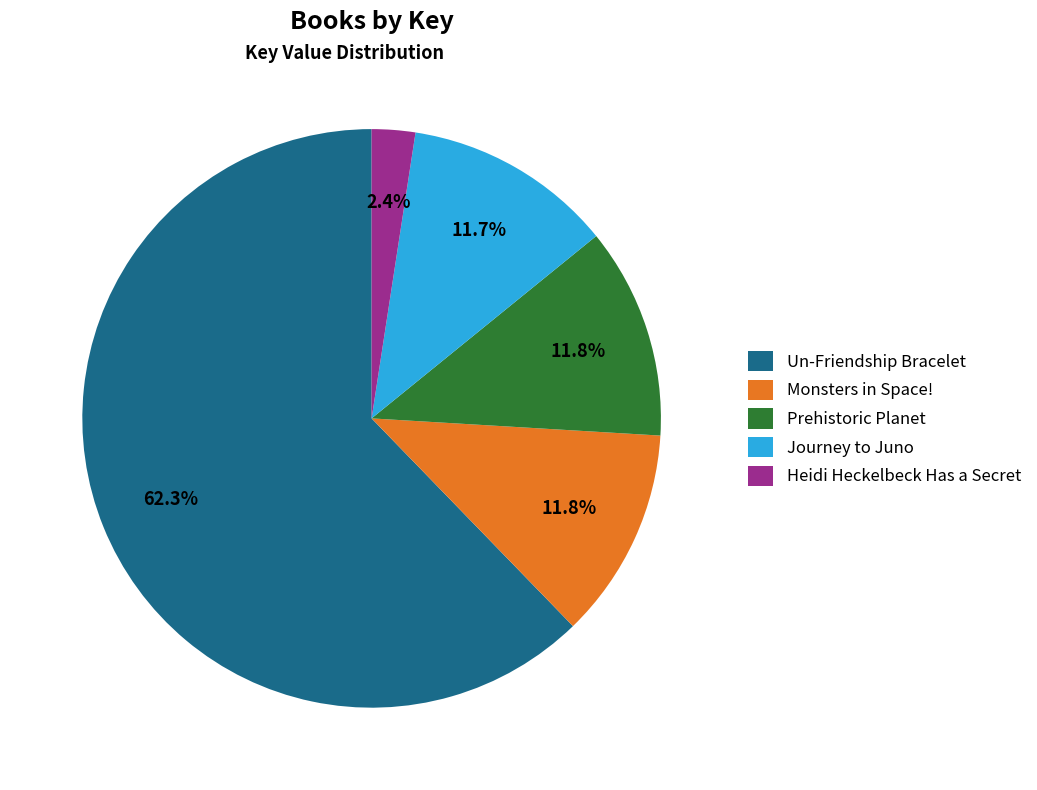

Does any single category account for the majority?

Yes